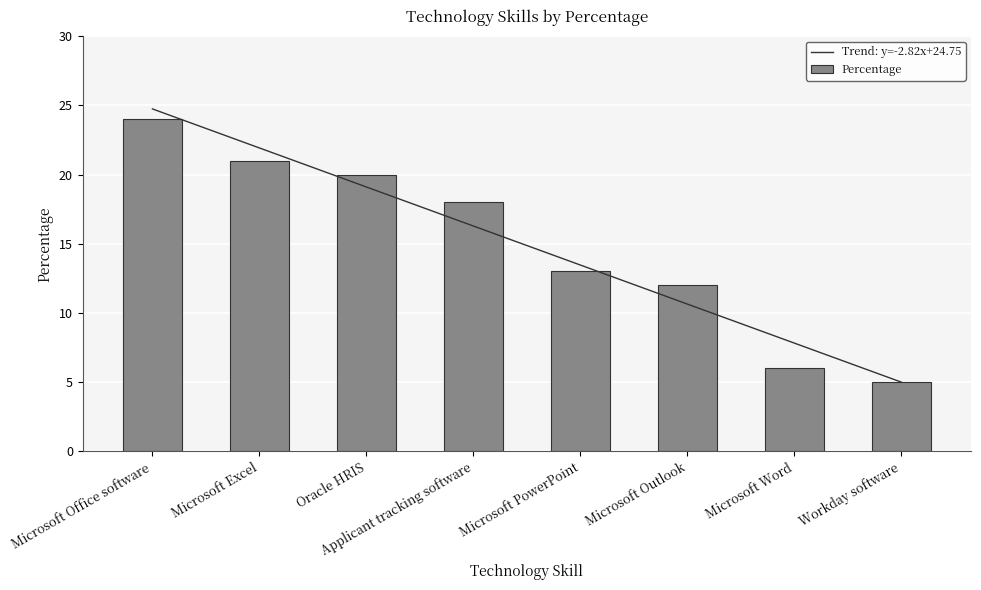

How many bars are there in total?

8